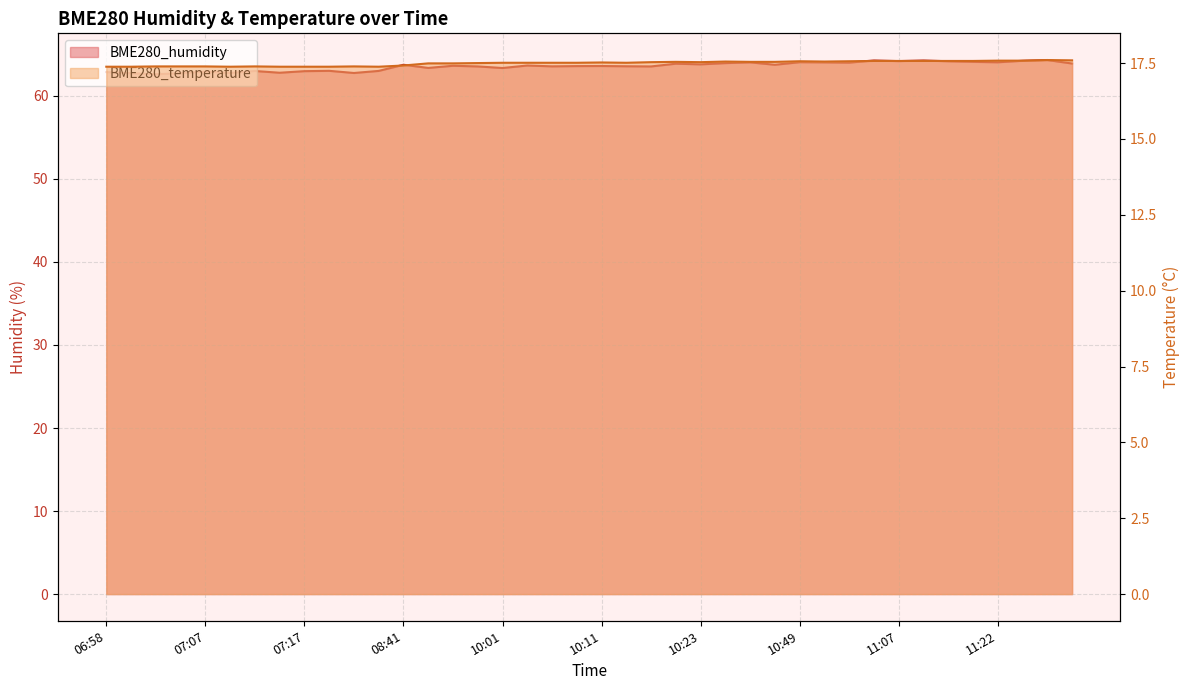

Between 07:17 and 11:02, which series saw the biggest shift?

BME280_humidity